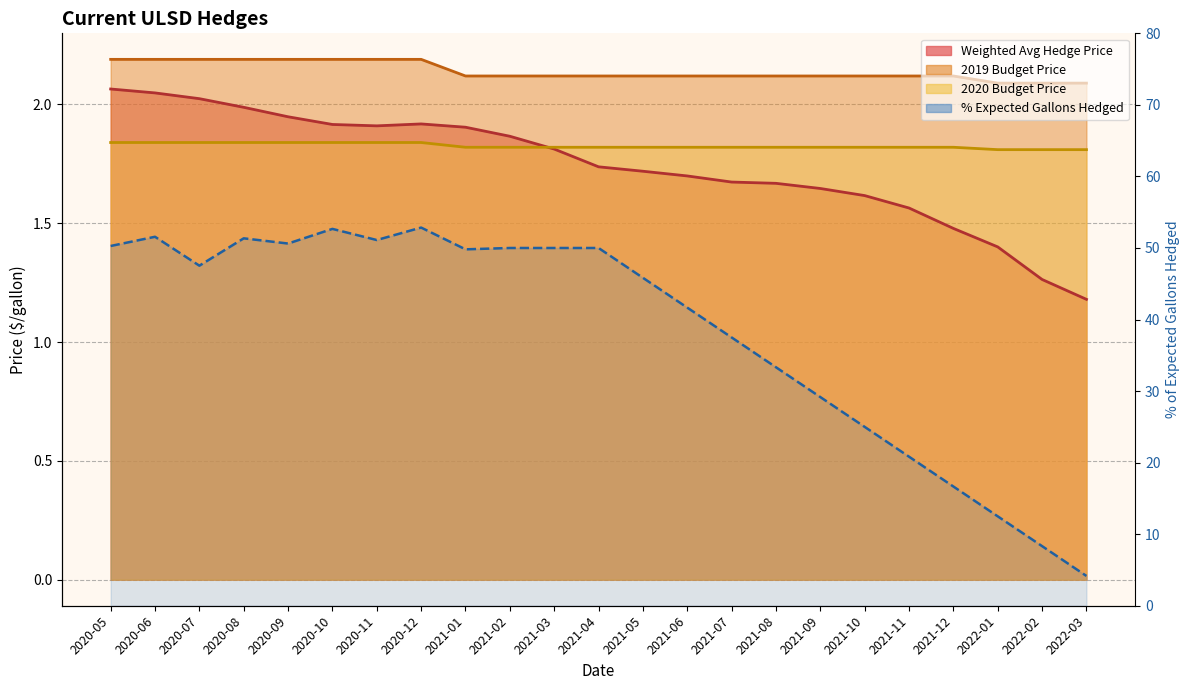

What value does the Weighted Avg Hedge Price series have at 2021-04?

1.7